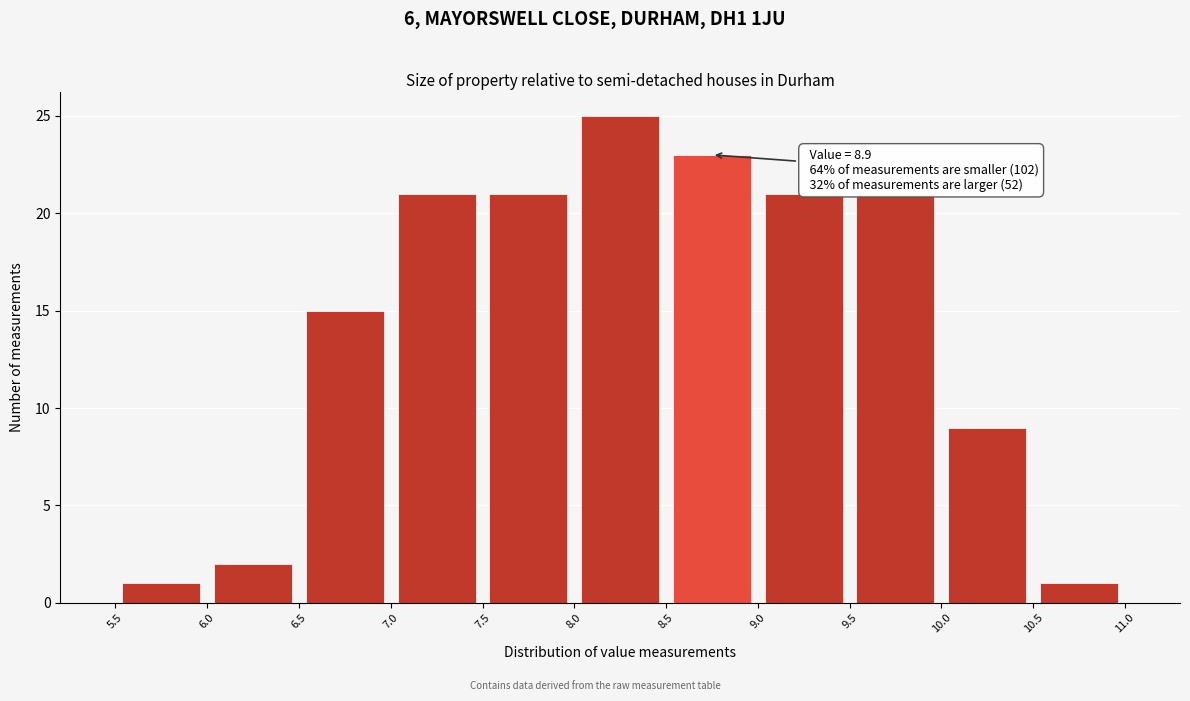

Over which range of the x-axis is the bar tallest?

8.0 to 8.5